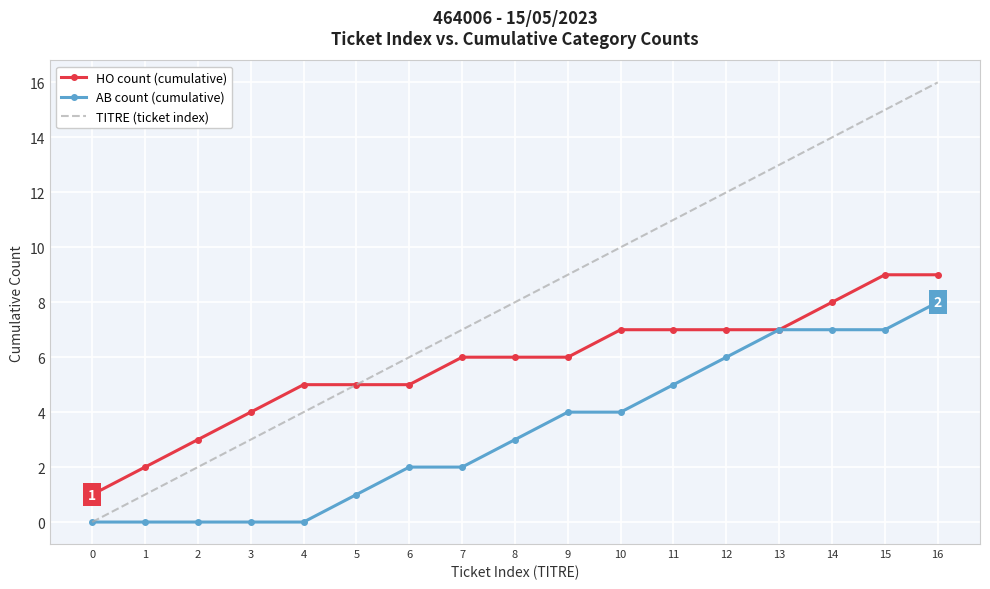

Reading left to right, list all the values displayed in this chart.

HO count (cumulative): 0=1	1=2	2=3	3=4	4=5	5=5	6=5	7=6	8=6	9=6	10=7	11=7	12=7	13=7	14=8	15=9	16=9
AB count (cumulative): 0=0	1=0	2=0	3=0	4=0	5=1	6=2	7=2	8=3	9=4	10=4	11=5	12=6	13=7	14=7	15=7	16=8
TITRE (ticket index): 0=0	1=1	2=2	3=3	4=4	5=5	6=6	7=7	8=8	9=9	10=10	11=11	12=12	13=13	14=14	15=15	16=16